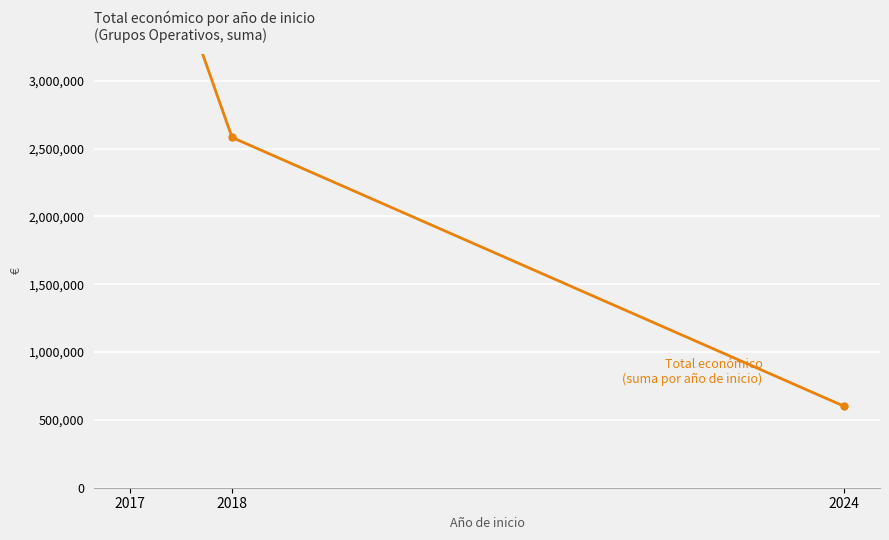

What is the value of the 1st point from the left?

4715246